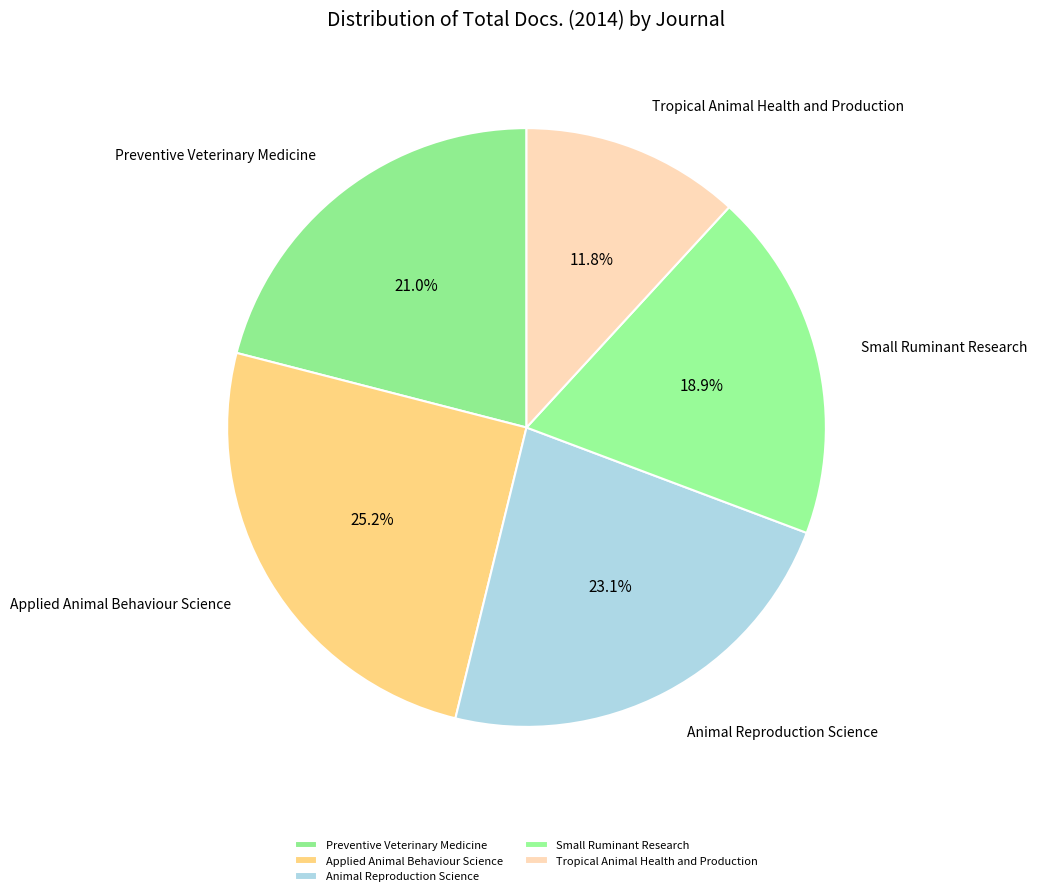

Which slice is the smallest?

Tropical Animal Health and Production